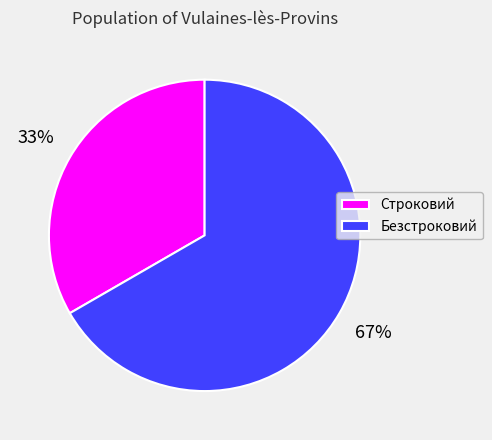

How many slices are in this pie chart?

2